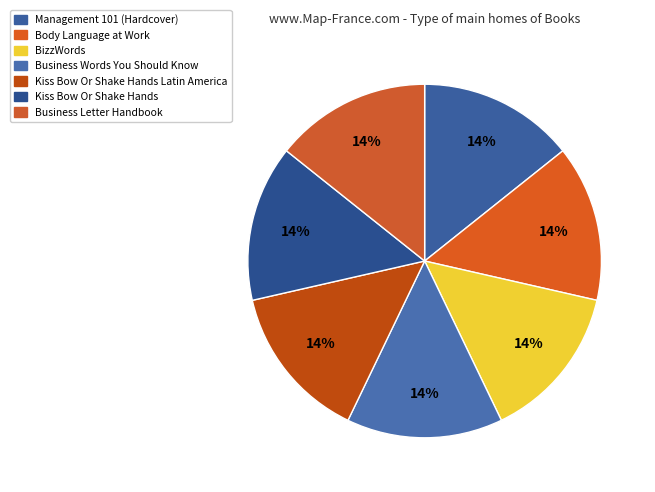

Does any single category account for the majority?

No